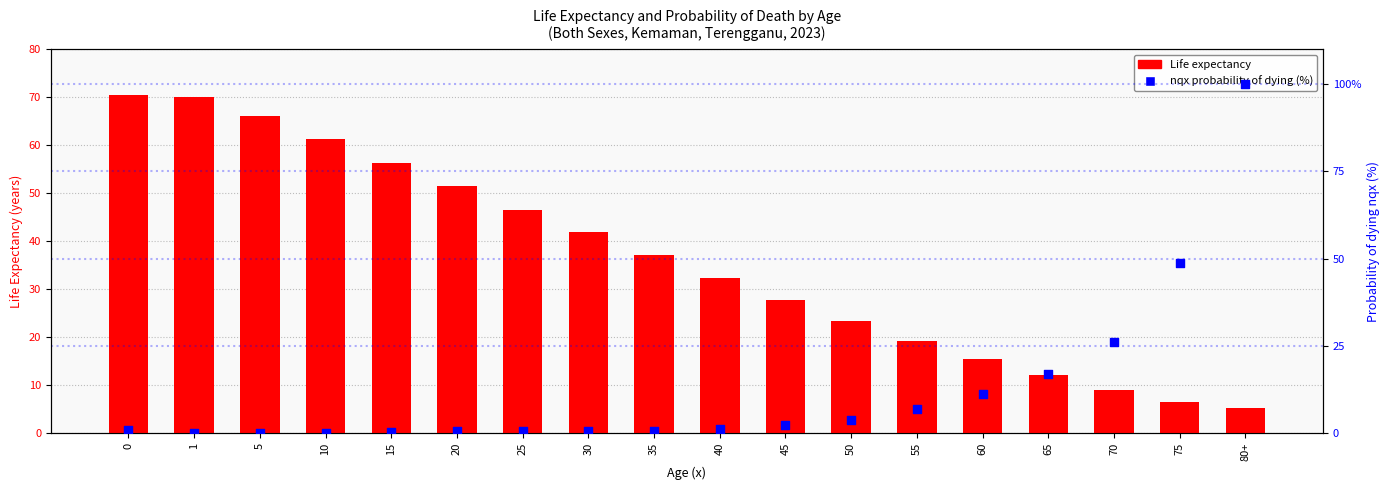

At how many categories does at least one series exceed 40?

10